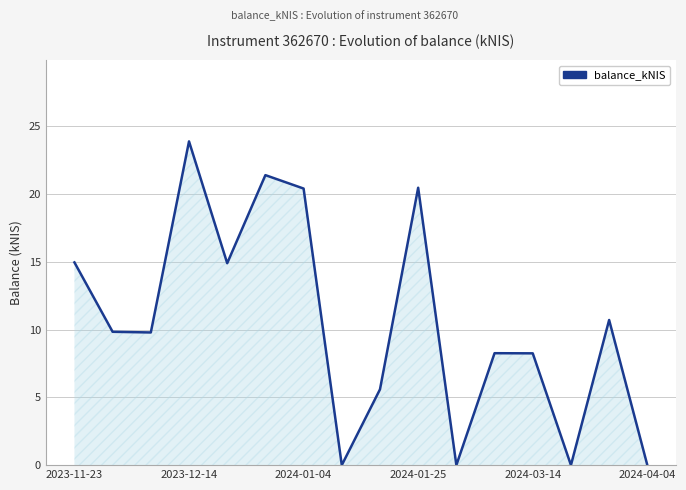

What is the greatest value displayed?

23.9